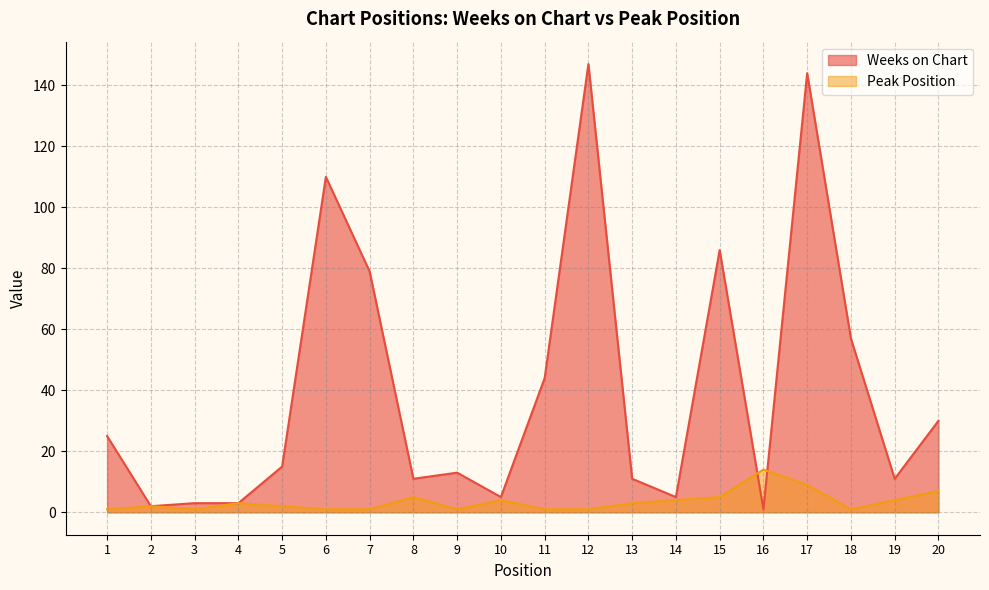

Where is the first local maximum for Weeks on Chart?

6